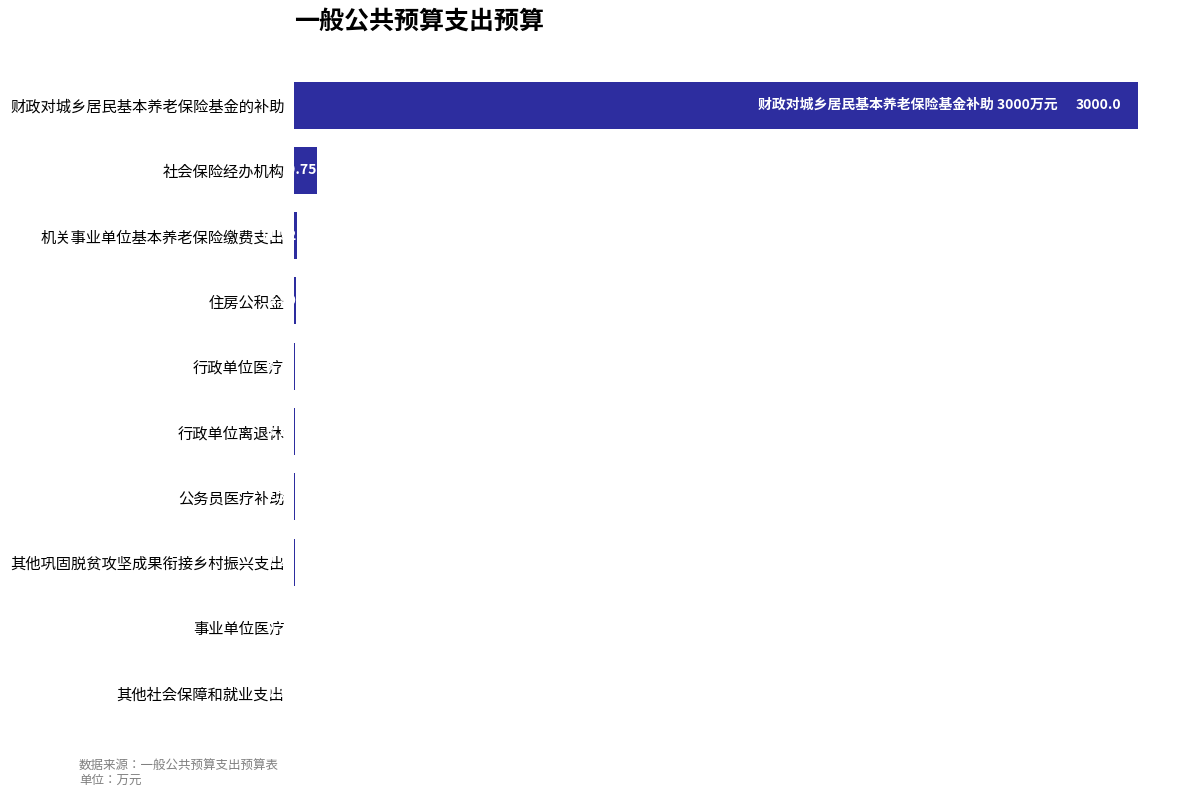

At which label is the value closest to 1500?

社会保险经办机构